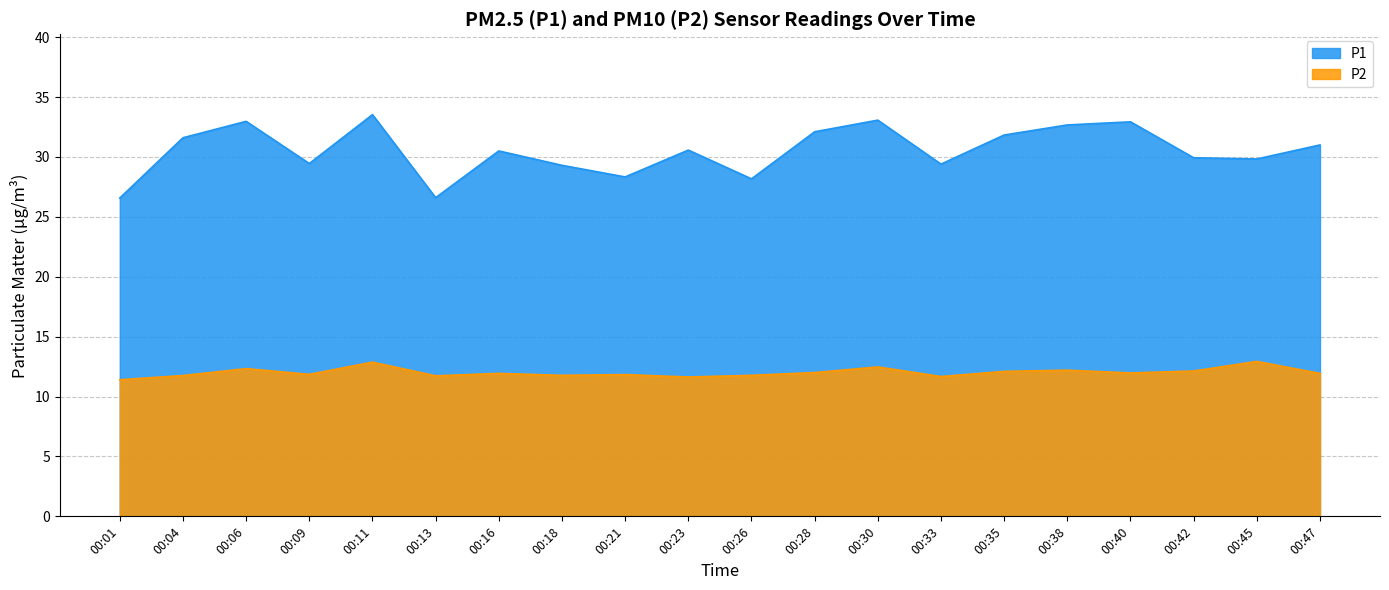

At which label does P2 reach its minimum?

00:01